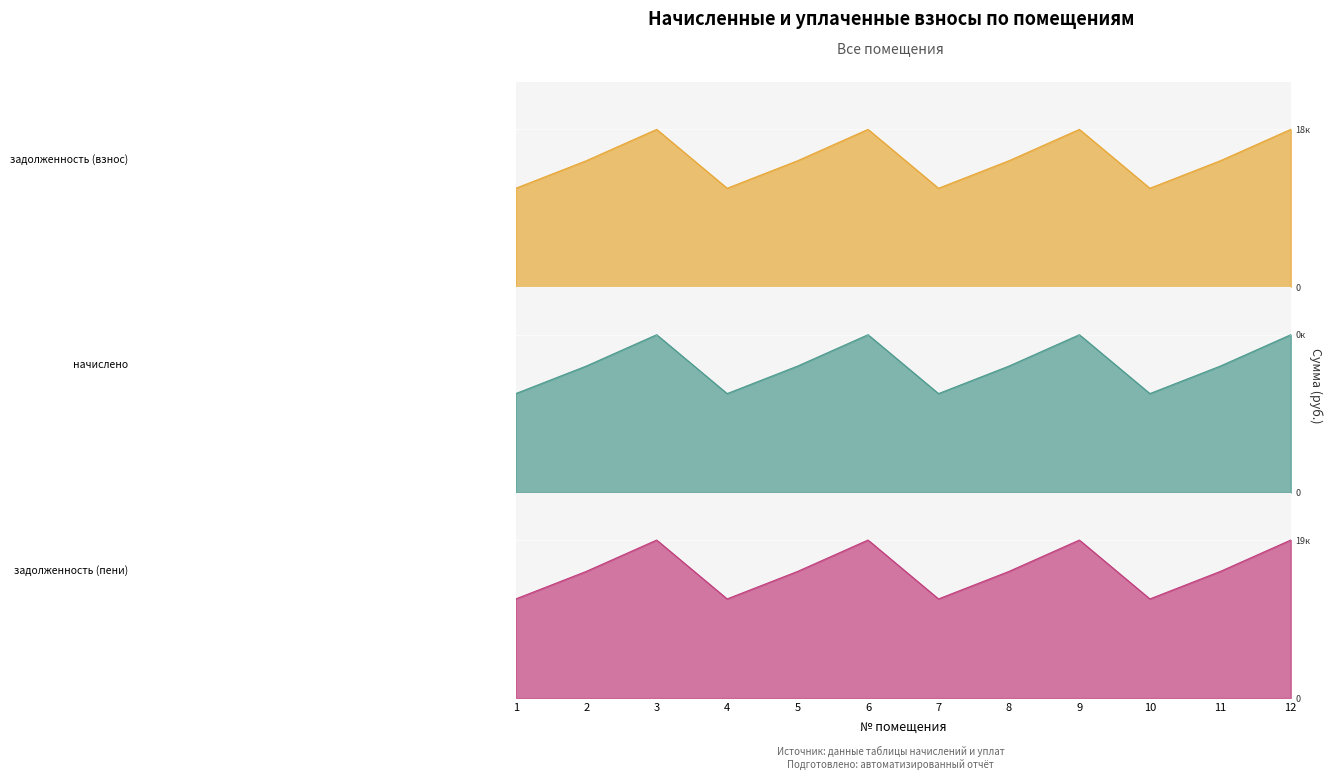

How many lines are shown in the chart?

3